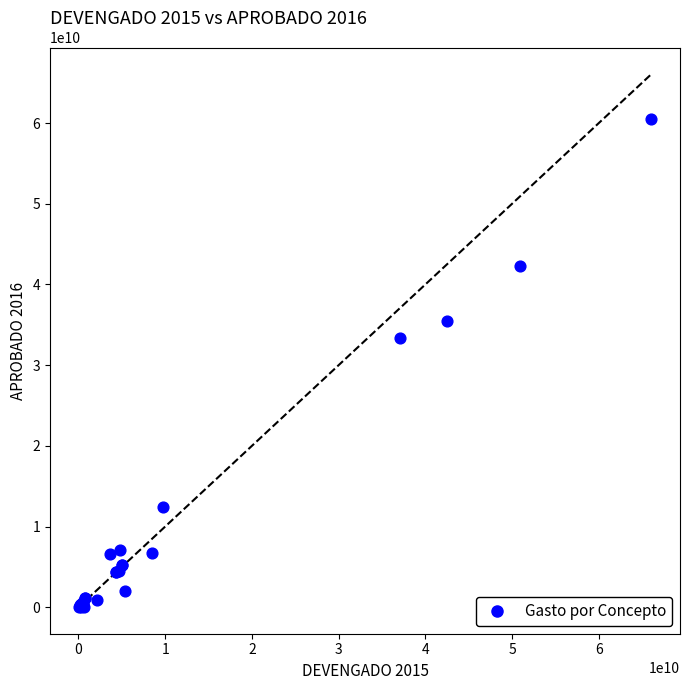

What Y value in the scatter plot is closest to 30260024639?

33409117165.1